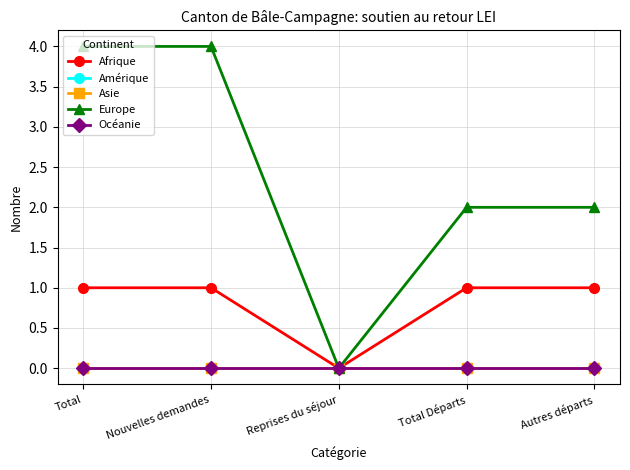

What is the label of the 4th point from the right?

Nouvelles demandes